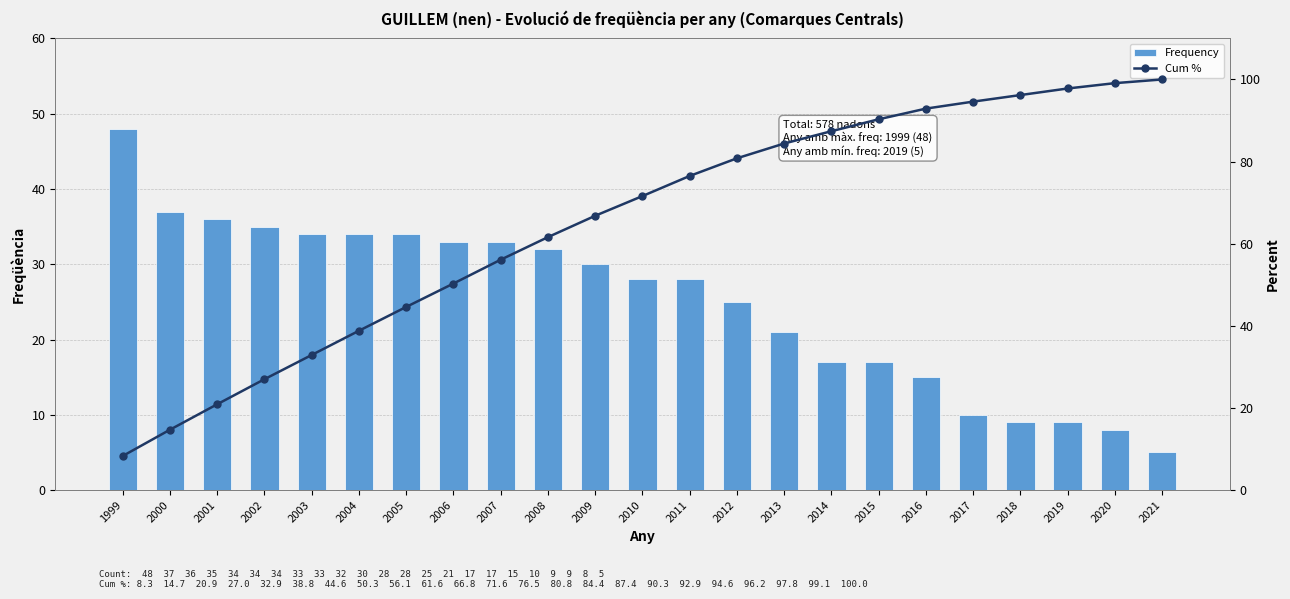

How many series are shown in this chart?

2